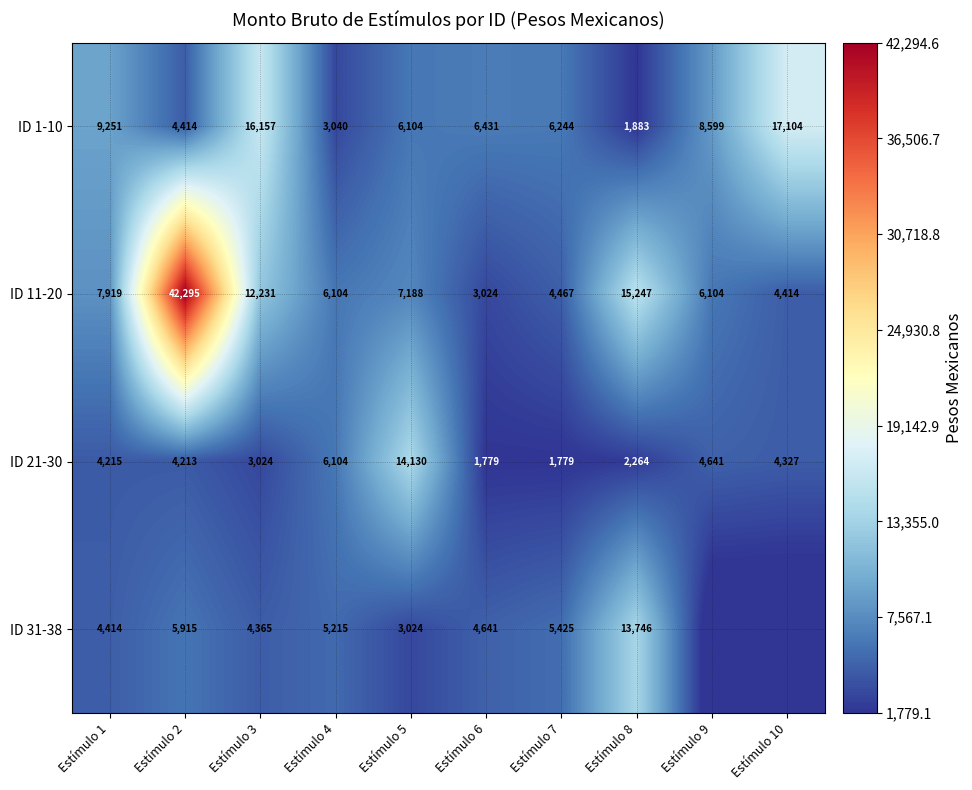

What is the total value across all series at Estímulo 2?

56837